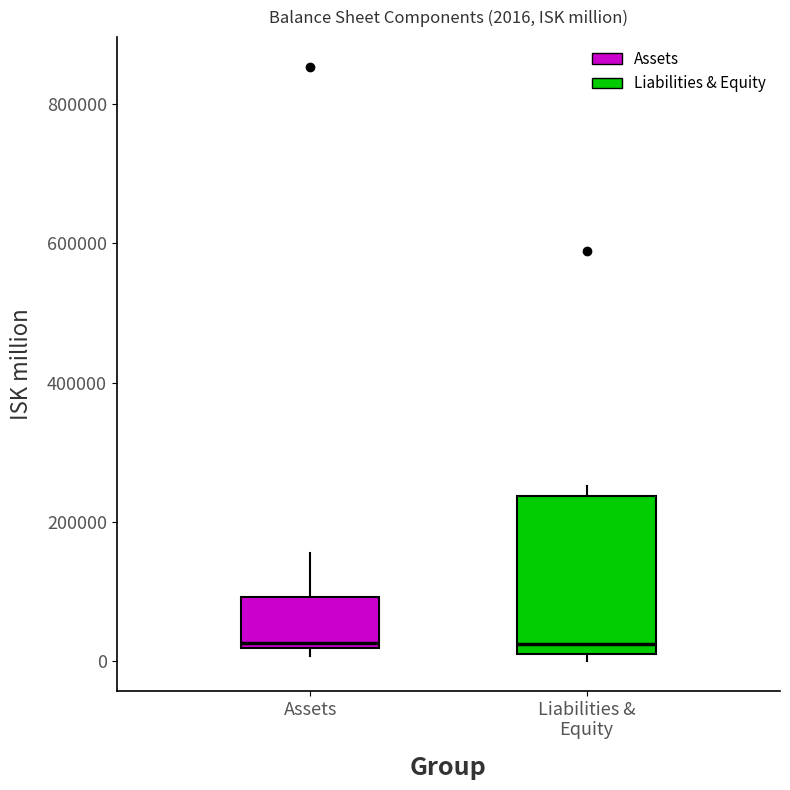

Comparing the boxes themselves (not the whiskers), which one is the tallest?

Liabilities & Equity